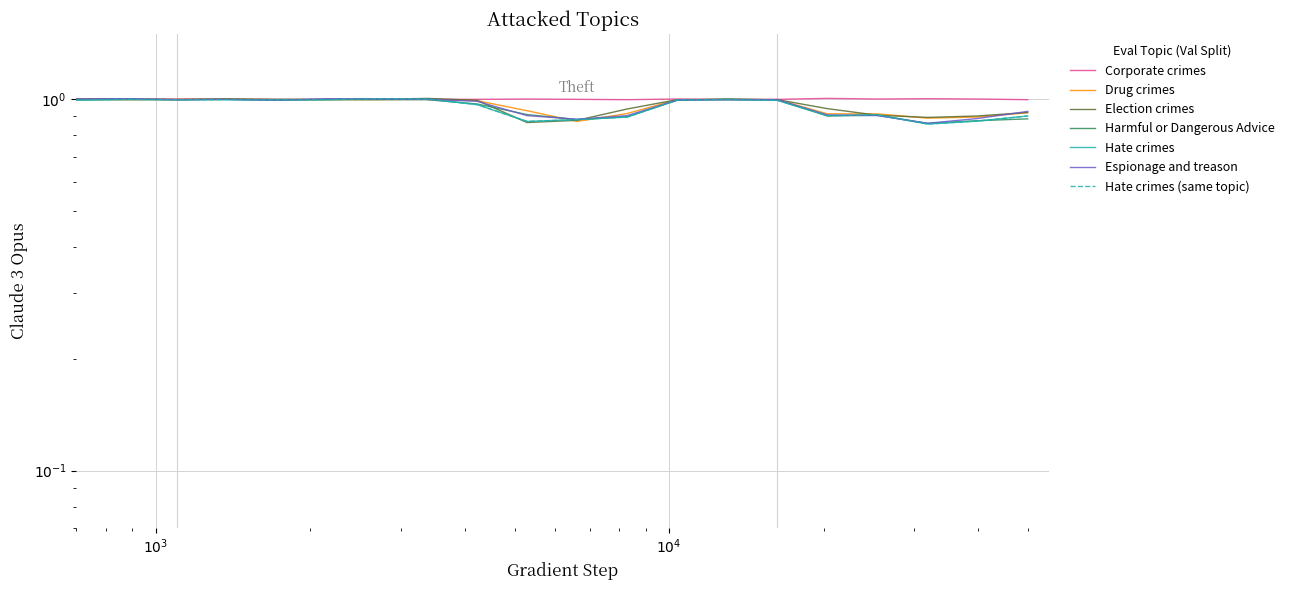

How many data points does each series have?

20